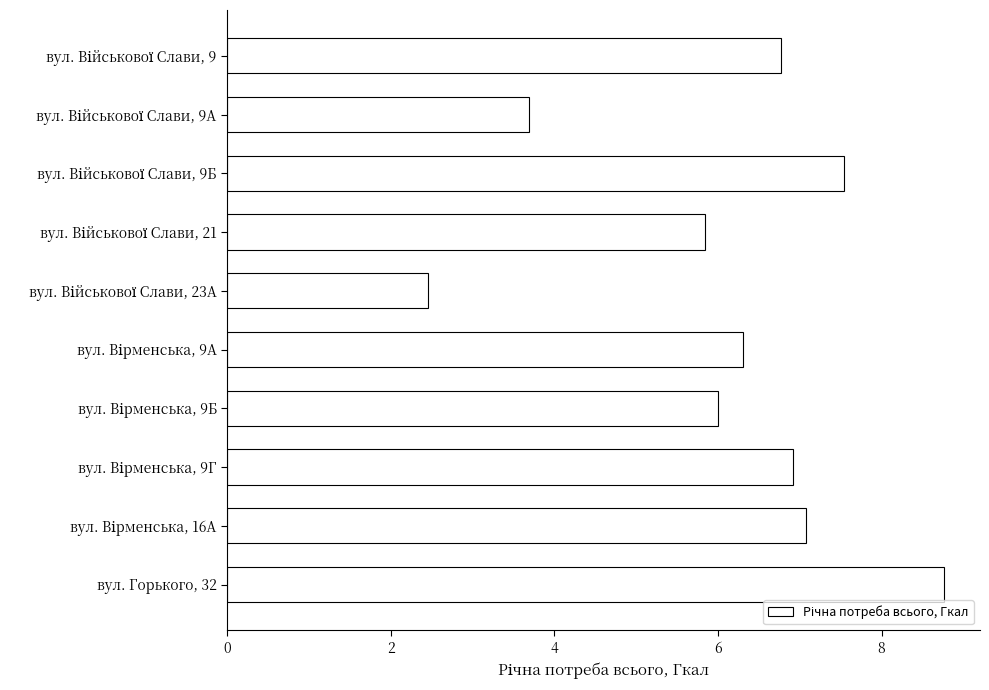

What position from the bottom is вул. Горького, 32?

1